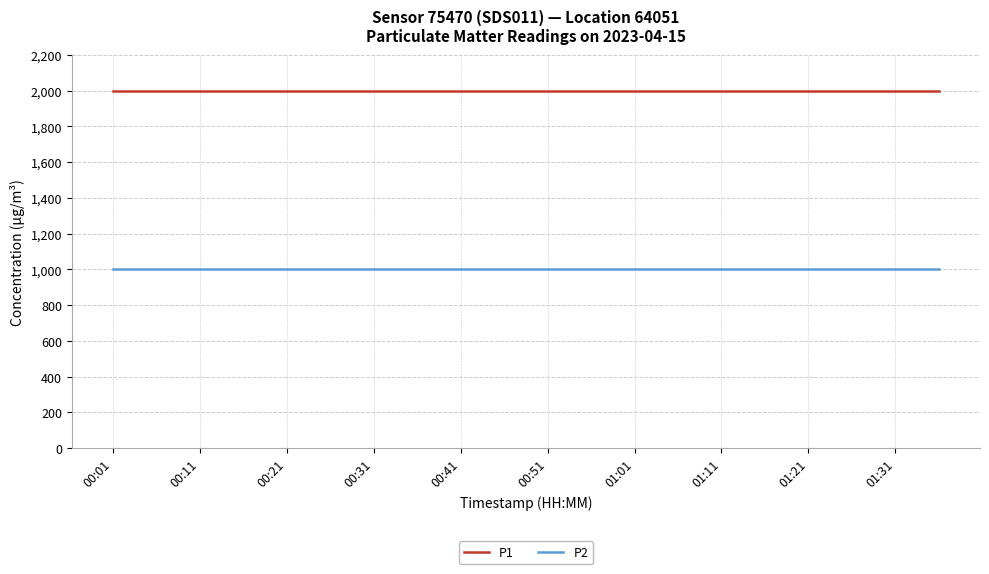

Rank the series by their average value, from lowest to highest.

P2, P1